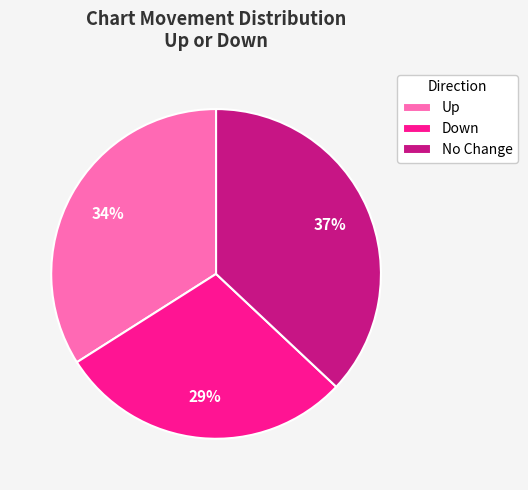

Approximately how many times larger is the value at No Change compared to Up?

1.1